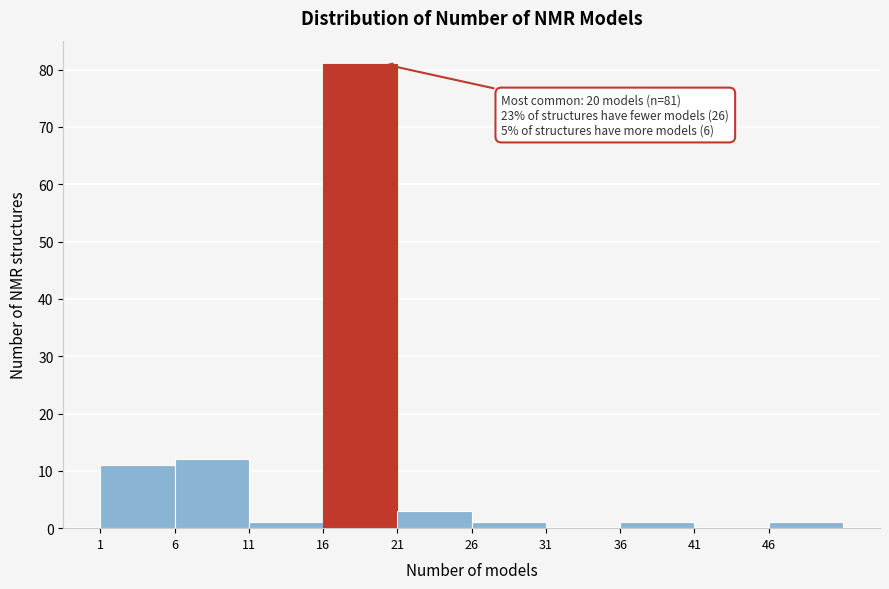

Over which range of the x-axis is the bar tallest?

16 to 21